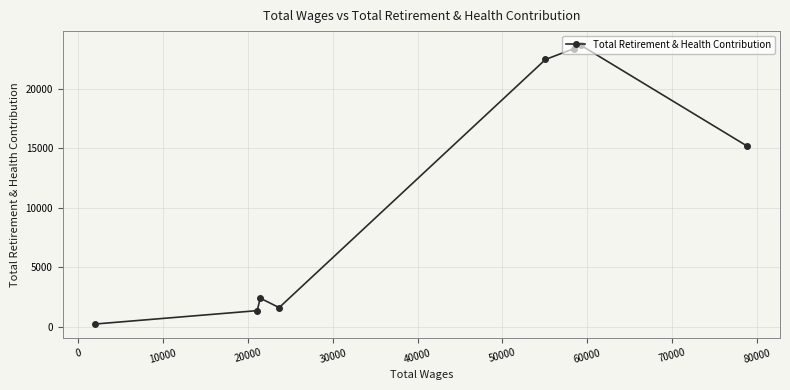

What is the difference between the second highest and second lowest values?

22009